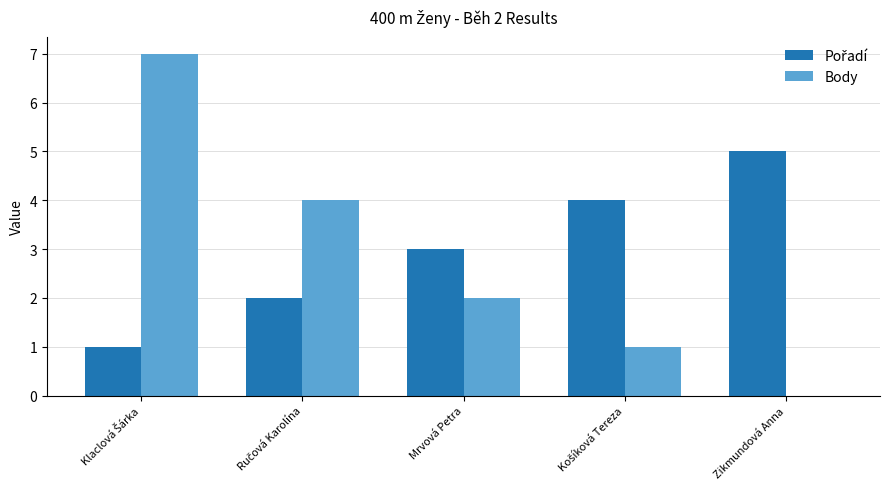

True or false: Body has a value of 2 at Mrvová Petra.

True